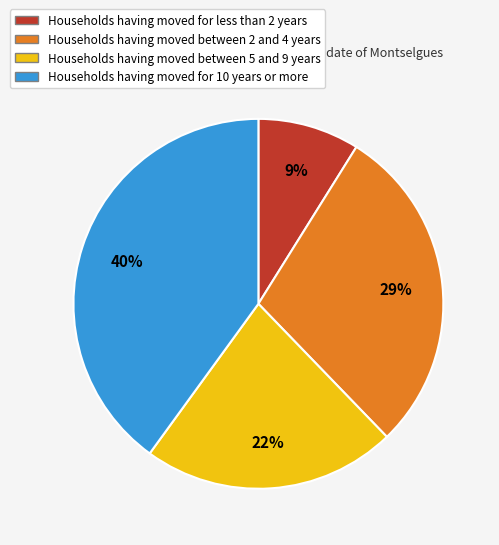

Is there any slice that represents more than half of the pie?

No